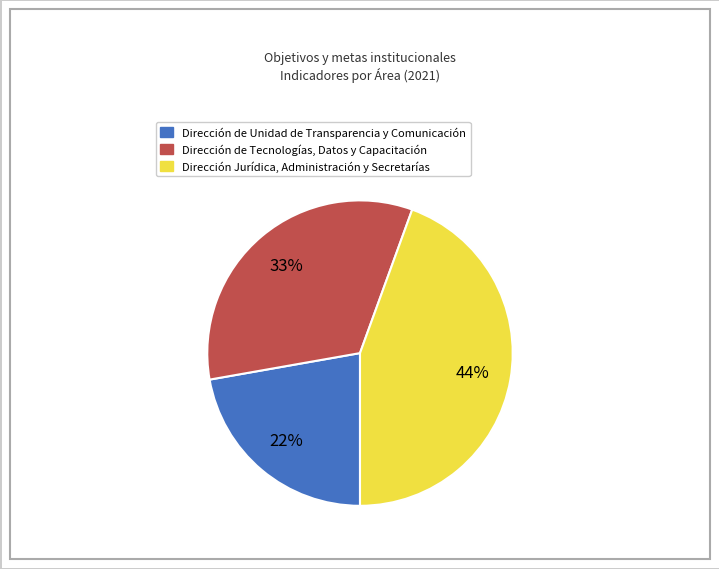

To the nearest percent, what is the average slice percentage?

33%